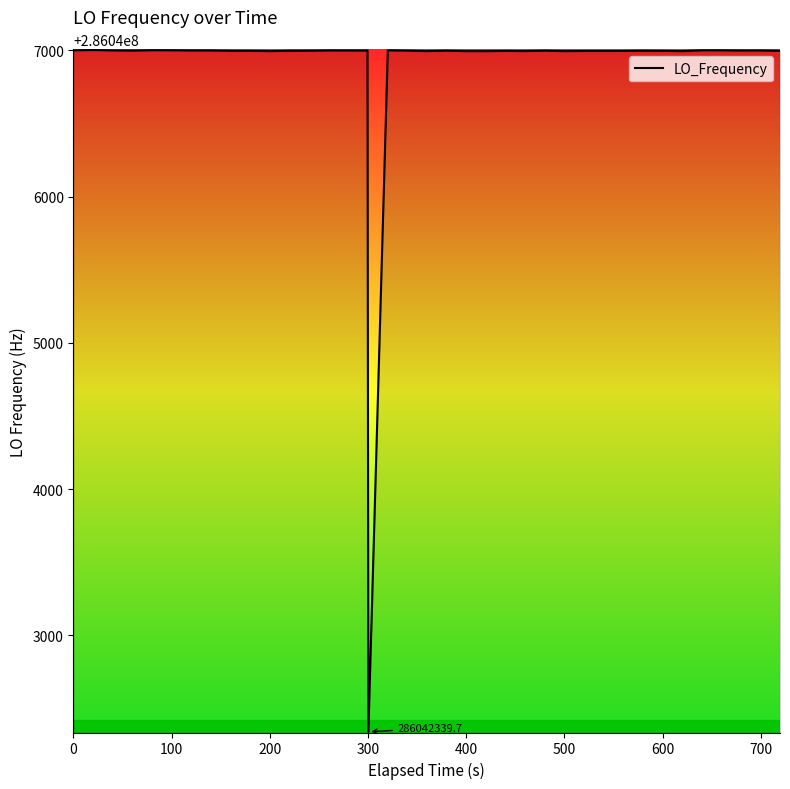

What is the greatest value displayed?

286047002.7